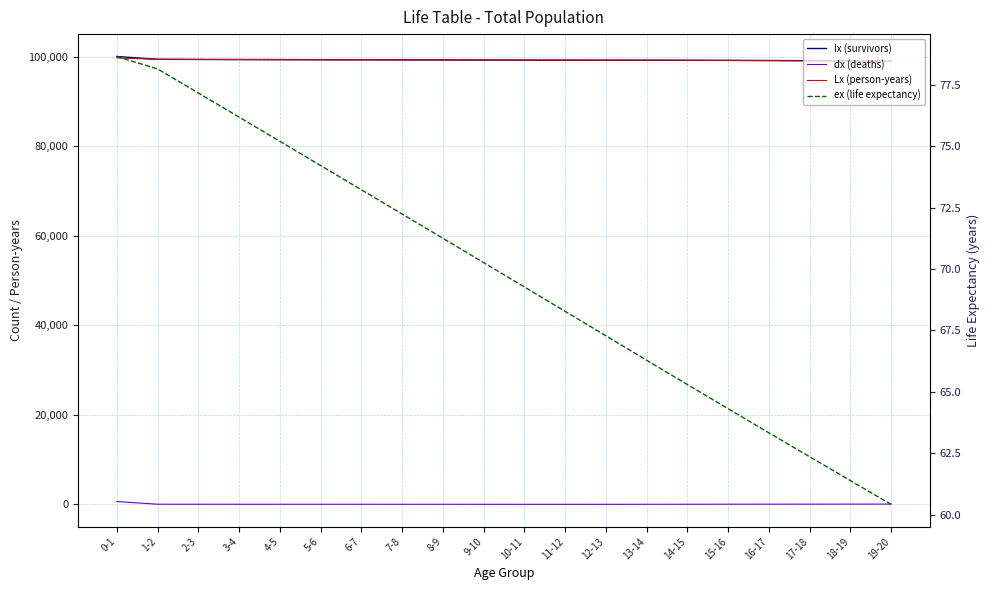

Which series has the widest spread of values?

lx (survivors)